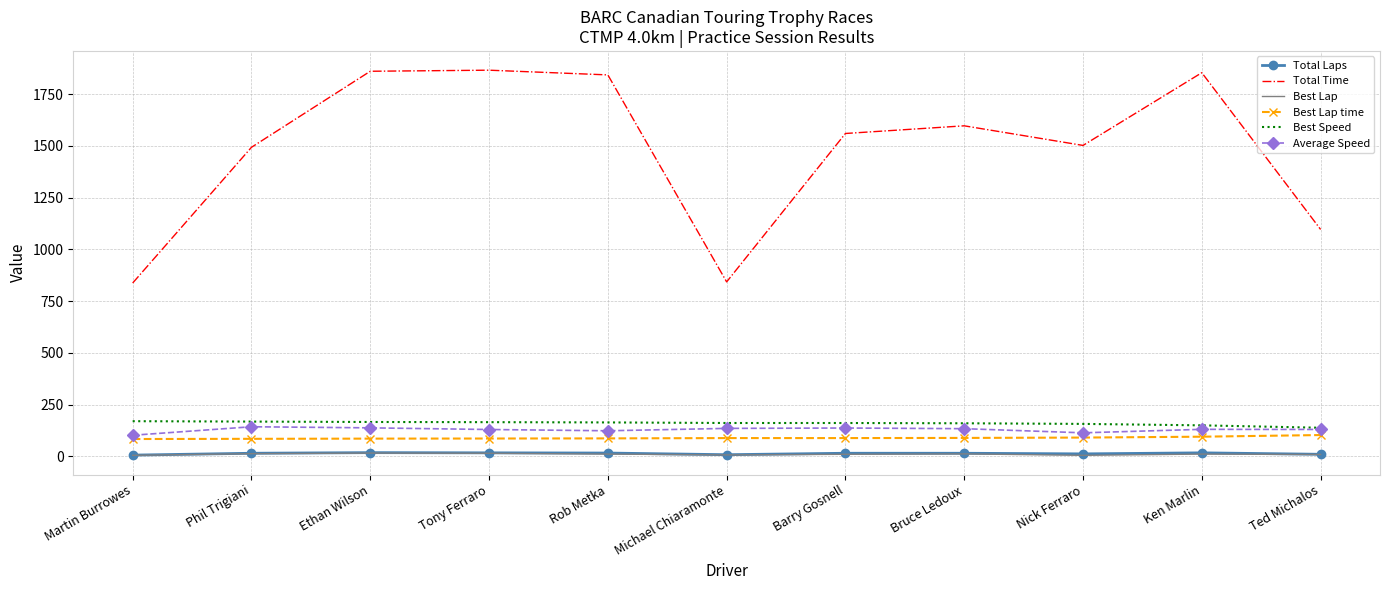

True or false: Best Speed and Total Time intersect in this chart.

False